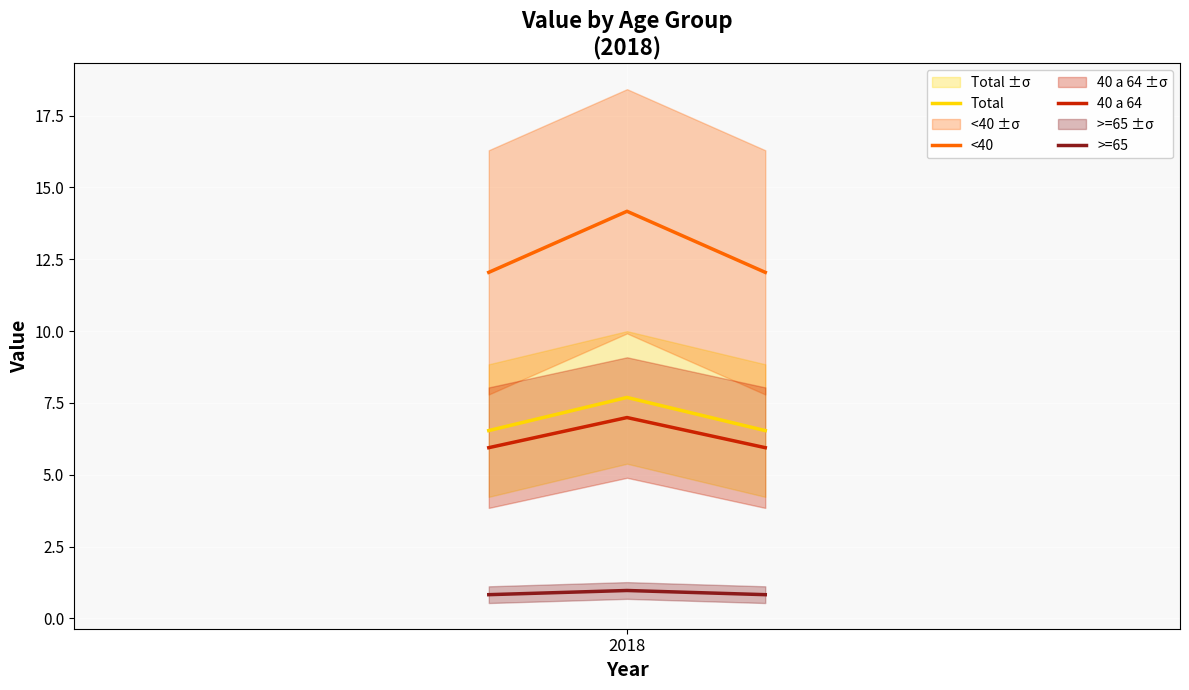

What is the lowest value of the <40 series?

12.0